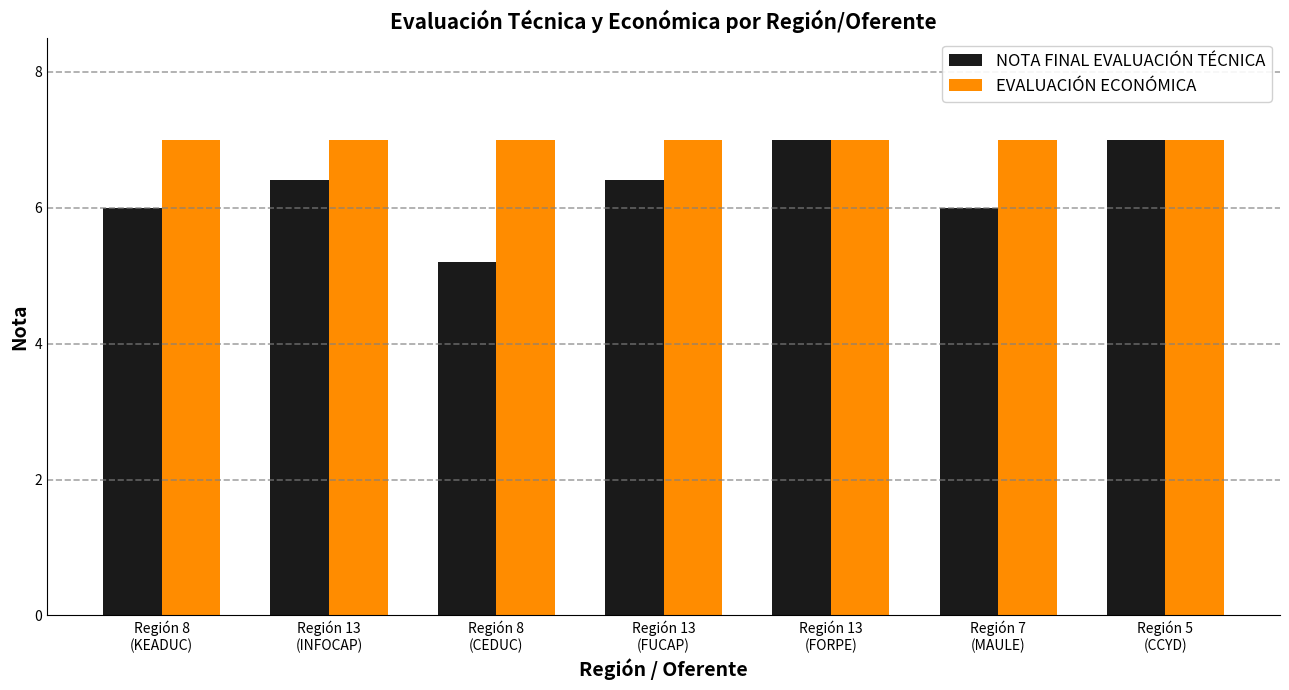

Reading left to right, list all the values displayed in this chart.

NOTA FINAL EVALUACIÓN TÉCNICA: Región 8
(KEADUC)=6.0	Región 13
(INFOCAP)=6.4	Región 8
(CEDUC)=5.2	Región 13
(FUCAP)=6.4	Región 13
(FORPE)=7.0	Región 7
(MAULE)=6.0	Región 5
(CCYD)=7.0
EVALUACIÓN ECONÓMICA: Región 8
(KEADUC)=7.0	Región 13
(INFOCAP)=7.0	Región 8
(CEDUC)=7.0	Región 13
(FUCAP)=7.0	Región 13
(FORPE)=7.0	Región 7
(MAULE)=7.0	Región 5
(CCYD)=7.0